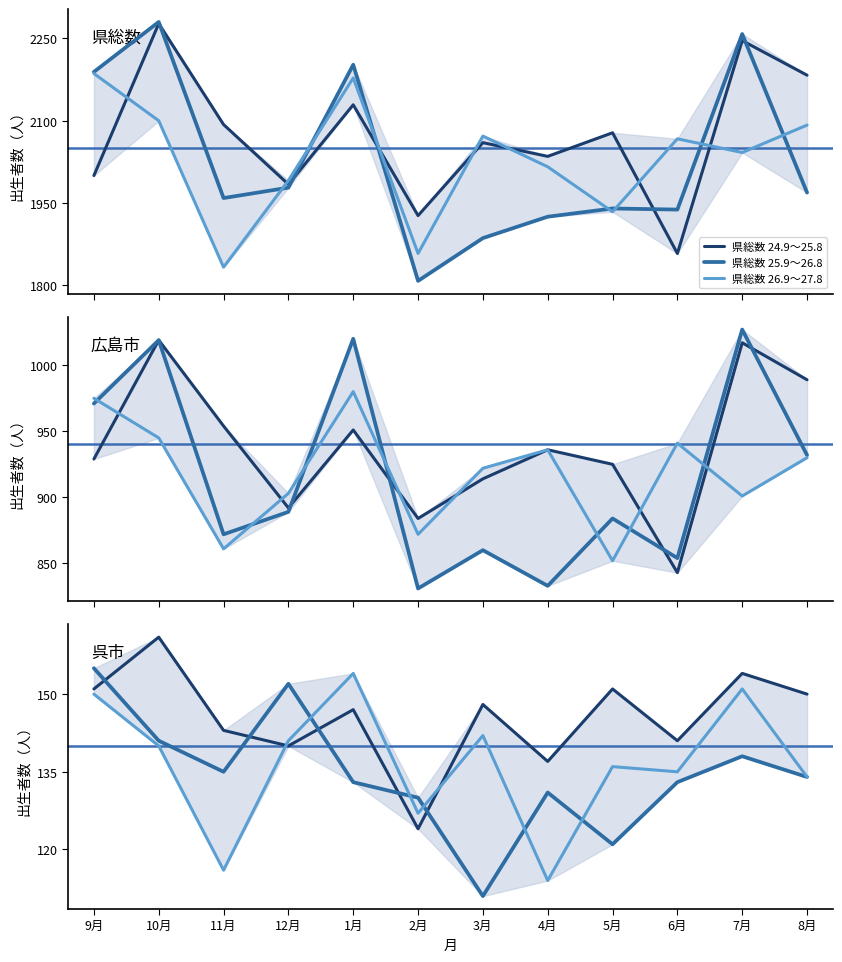

Which category has the lowest value in the 県総数 26.9～27.8 series?

11月